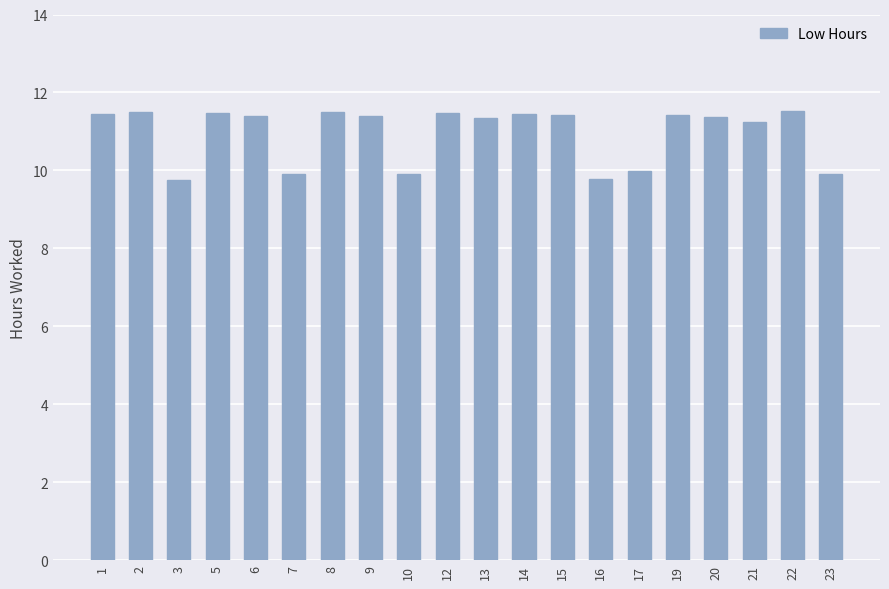

Approximately how many times larger is the value at 17 compared to 5?

0.9